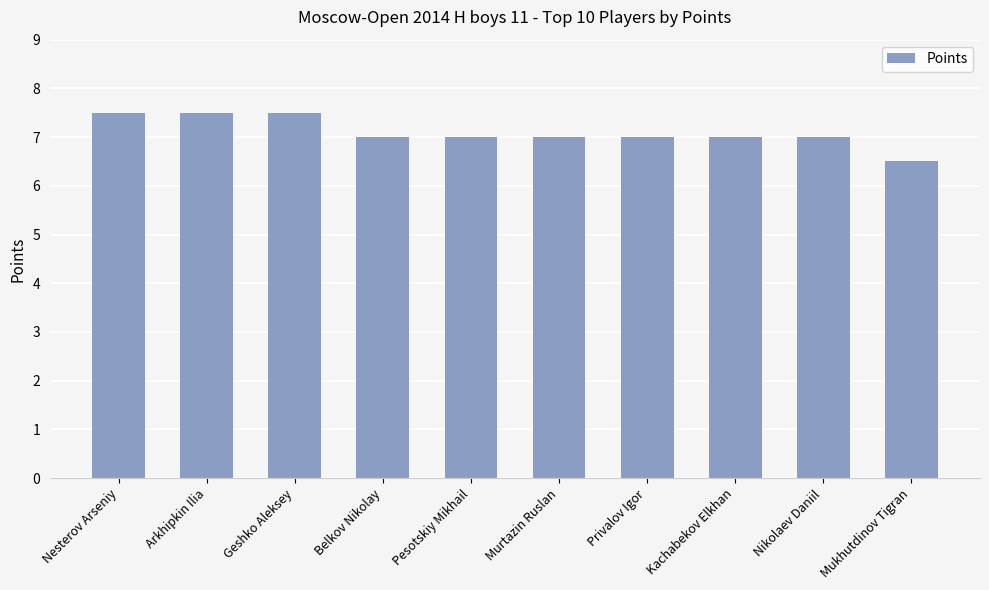

How many series are shown in this chart?

1